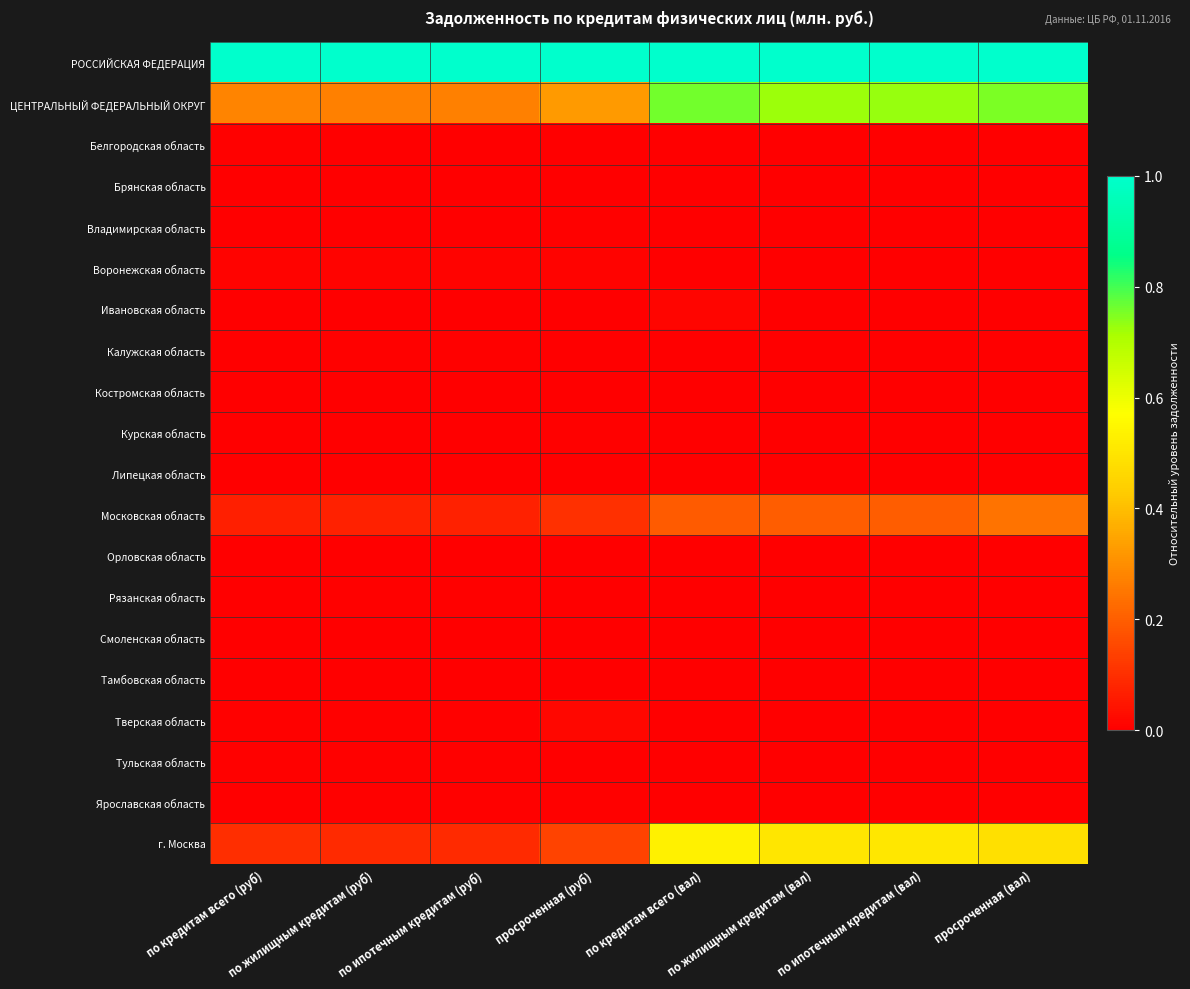

Reading right to left, list all the values displayed in this chart.

РОССИЙСКАЯ ФЕДЕРАЦИЯ: просроченная (вал)=1.0	по ипотечным кредитам (вал)=1.0	по жилищным кредитам (вал)=1.0	по кредитам всего (вал)=1.0	просроченная (руб)=1.0	по ипотечным кредитам (руб)=1.0	по жилищным кредитам (руб)=1.0	по кредитам всего (руб)=1.0
ЦЕНТРАЛЬНЫЙ ФЕДЕРАЛЬНЫЙ ОКРУГ: просроченная (вал)=0.8	по ипотечным кредитам (вал)=0.7	по жилищным кредитам (вал)=0.7	по кредитам всего (вал)=0.8	просроченная (руб)=0.3	по ипотечным кредитам (руб)=0.3	по жилищным кредитам (руб)=0.3	по кредитам всего (руб)=0.3
Белгородская область: просроченная (вал)=0.0	по ипотечным кредитам (вал)=0.0	по жилищным кредитам (вал)=0.0	по кредитам всего (вал)=0.0	просроченная (руб)=0.0	по ипотечным кредитам (руб)=0.0	по жилищным кредитам (руб)=0.0	по кредитам всего (руб)=0.0
Брянская область: просроченная (вал)=0.0	по ипотечным кредитам (вал)=0.0	по жилищным кредитам (вал)=0.0	по кредитам всего (вал)=0.0	просроченная (руб)=0.0	по ипотечным кредитам (руб)=0.0	по жилищным кредитам (руб)=0.0	по кредитам всего (руб)=0.0
Владимирская область: просроченная (вал)=0.0	по ипотечным кредитам (вал)=0.0	по жилищным кредитам (вал)=0.0	по кредитам всего (вал)=0.0	просроченная (руб)=0.0	по ипотечным кредитам (руб)=0.0	по жилищным кредитам (руб)=0.0	по кредитам всего (руб)=0.0
Воронежская область: просроченная (вал)=0.0	по ипотечным кредитам (вал)=0.0	по жилищным кредитам (вал)=0.0	по кредитам всего (вал)=0.0	просроченная (руб)=0.0	по ипотечным кредитам (руб)=0.0	по жилищным кредитам (руб)=0.0	по кредитам всего (руб)=0.0
Ивановская область: просроченная (вал)=0.0	по ипотечным кредитам (вал)=0.0	по жилищным кредитам (вал)=0.0	по кредитам всего (вал)=0.0	просроченная (руб)=0.0	по ипотечным кредитам (руб)=0.0	по жилищным кредитам (руб)=0.0	по кредитам всего (руб)=0.0
Калужская область: просроченная (вал)=0.0	по ипотечным кредитам (вал)=0.0	по жилищным кредитам (вал)=0.0	по кредитам всего (вал)=0.0	просроченная (руб)=0.0	по ипотечным кредитам (руб)=0.0	по жилищным кредитам (руб)=0.0	по кредитам всего (руб)=0.0
Костромская область: просроченная (вал)=0.0	по ипотечным кредитам (вал)=0.0	по жилищным кредитам (вал)=0.0	по кредитам всего (вал)=0.0	просроченная (руб)=0.0	по ипотечным кредитам (руб)=0.0	по жилищным кредитам (руб)=0.0	по кредитам всего (руб)=0.0
Курская область: просроченная (вал)=0.0	по ипотечным кредитам (вал)=0.0	по жилищным кредитам (вал)=0.0	по кредитам всего (вал)=0.0	просроченная (руб)=0.0	по ипотечным кредитам (руб)=0.0	по жилищным кредитам (руб)=0.0	по кредитам всего (руб)=0.0
Липецкая область: просроченная (вал)=0.0	по ипотечным кредитам (вал)=0.0	по жилищным кредитам (вал)=0.0	по кредитам всего (вал)=0.0	просроченная (руб)=0.0	по ипотечным кредитам (руб)=0.0	по жилищным кредитам (руб)=0.0	по кредитам всего (руб)=0.0
Московская область: просроченная (вал)=0.2	по ипотечным кредитам (вал)=0.2	по жилищным кредитам (вал)=0.2	по кредитам всего (вал)=0.2	просроченная (руб)=0.1	по ипотечным кредитам (руб)=0.1	по жилищным кредитам (руб)=0.1	по кредитам всего (руб)=0.1
Орловская область: просроченная (вал)=0.0	по ипотечным кредитам (вал)=0.0	по жилищным кредитам (вал)=0.0	по кредитам всего (вал)=0.0	просроченная (руб)=0.0	по ипотечным кредитам (руб)=0.0	по жилищным кредитам (руб)=0.0	по кредитам всего (руб)=0.0
Рязанская область: просроченная (вал)=0.0	по ипотечным кредитам (вал)=0.0	по жилищным кредитам (вал)=0.0	по кредитам всего (вал)=0.0	просроченная (руб)=0.0	по ипотечным кредитам (руб)=0.0	по жилищным кредитам (руб)=0.0	по кредитам всего (руб)=0.0
Смоленская область: просроченная (вал)=0.0	по ипотечным кредитам (вал)=0.0	по жилищным кредитам (вал)=0.0	по кредитам всего (вал)=0.0	просроченная (руб)=0.0	по ипотечным кредитам (руб)=0.0	по жилищным кредитам (руб)=0.0	по кредитам всего (руб)=0.0
Тамбовская область: просроченная (вал)=0.0	по ипотечным кредитам (вал)=0.0	по жилищным кредитам (вал)=0.0	по кредитам всего (вал)=0.0	просроченная (руб)=0.0	по ипотечным кредитам (руб)=0.0	по жилищным кредитам (руб)=0.0	по кредитам всего (руб)=0.0
Тверская область: просроченная (вал)=0.0	по ипотечным кредитам (вал)=0.0	по жилищным кредитам (вал)=0.0	по кредитам всего (вал)=0.0	просроченная (руб)=0.0	по ипотечным кредитам (руб)=0.0	по жилищным кредитам (руб)=0.0	по кредитам всего (руб)=0.0
Тульская область: просроченная (вал)=0.0	по ипотечным кредитам (вал)=0.0	по жилищным кредитам (вал)=0.0	по кредитам всего (вал)=0.0	просроченная (руб)=0.0	по ипотечным кредитам (руб)=0.0	по жилищным кредитам (руб)=0.0	по кредитам всего (руб)=0.0
Ярославская область: просроченная (вал)=0.0	по ипотечным кредитам (вал)=0.0	по жилищным кредитам (вал)=0.0	по кредитам всего (вал)=0.0	просроченная (руб)=0.0	по ипотечным кредитам (руб)=0.0	по жилищным кредитам (руб)=0.0	по кредитам всего (руб)=0.0
г. Москва: просроченная (вал)=0.5	по ипотечным кредитам (вал)=0.5	по жилищным кредитам (вал)=0.5	по кредитам всего (вал)=0.5	просроченная (руб)=0.1	по ипотечным кредитам (руб)=0.1	по жилищным кредитам (руб)=0.1	по кредитам всего (руб)=0.1